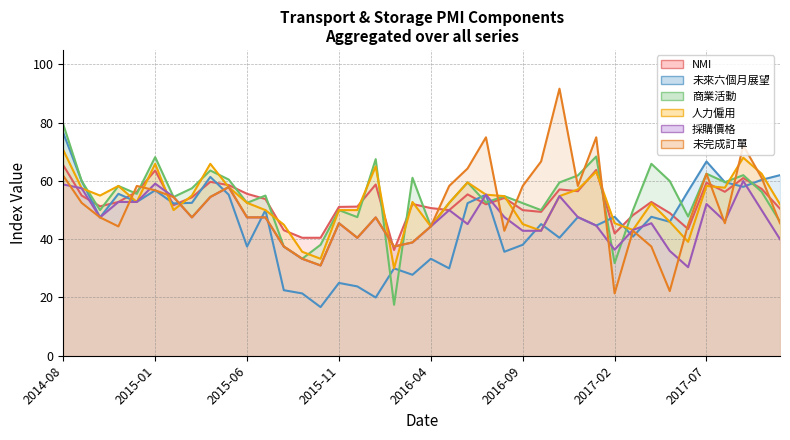

How many interior local peaks does the 未完成訂單 series have?

10